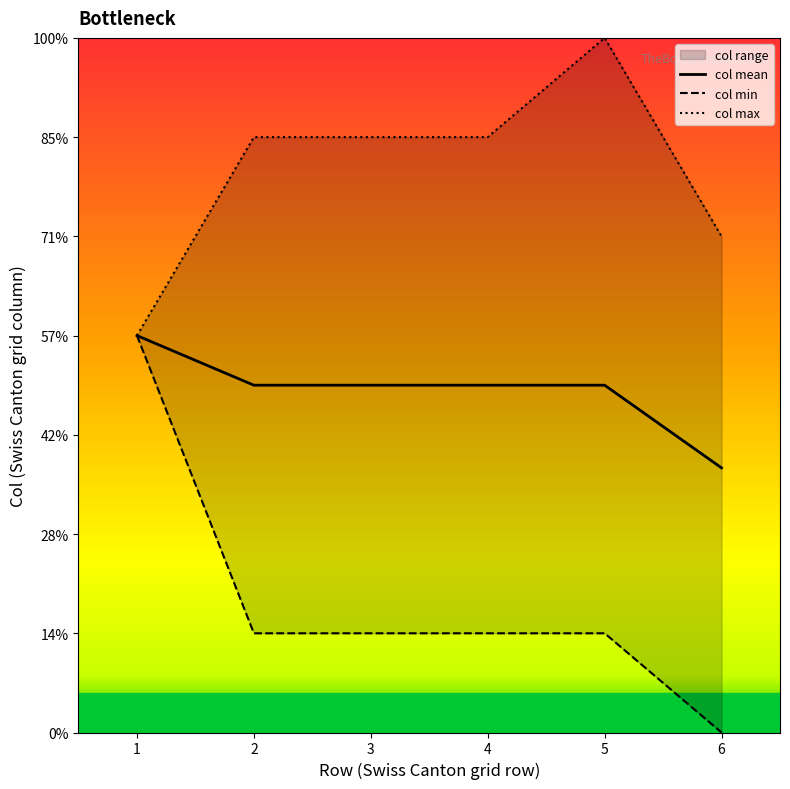

Where does the col min series first go above 2?

1